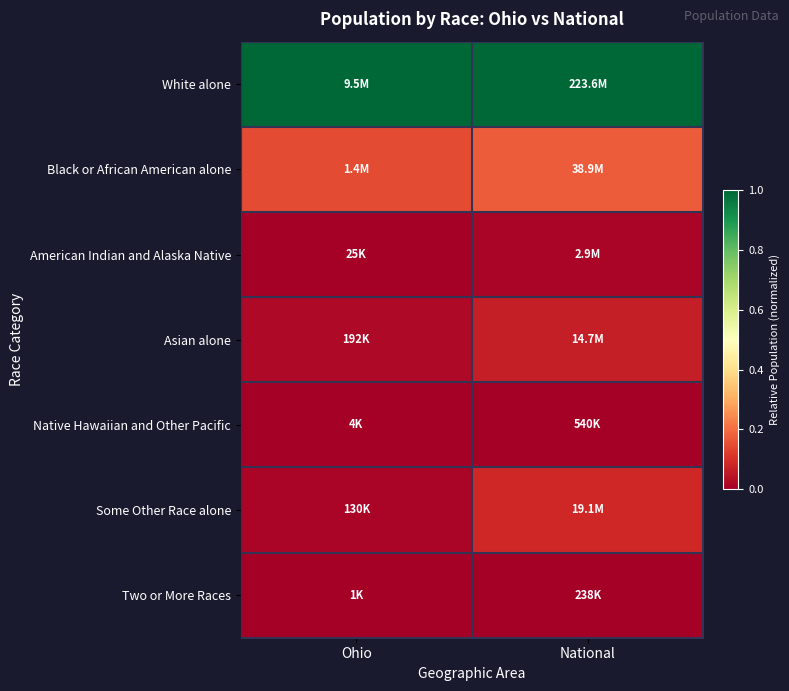

Rank the series by their maximum value, from lowest to highest.

Two or More Races, Native Hawaiian and Other Pacific, American Indian and Alaska Native, Asian alone, Some Other Race alone, Black or African American alone, White alone